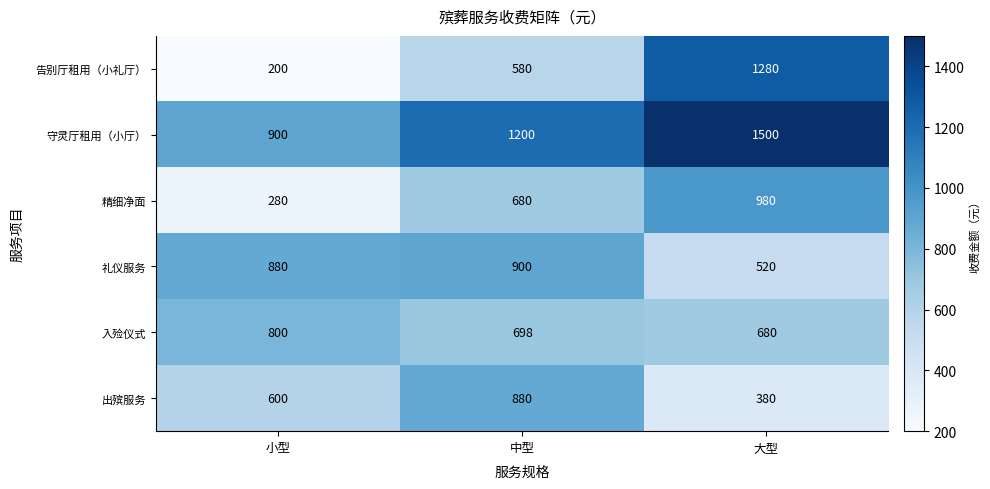

Is it true that 出殡服务 equals 380 at 大型?

True